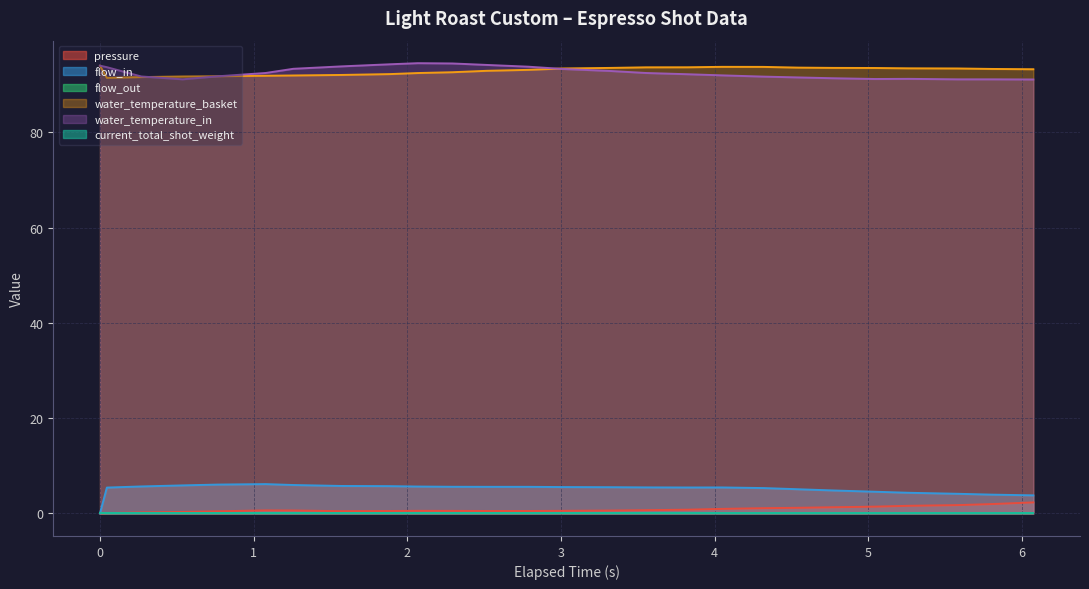

What is the total value across all series at 20?

191.0